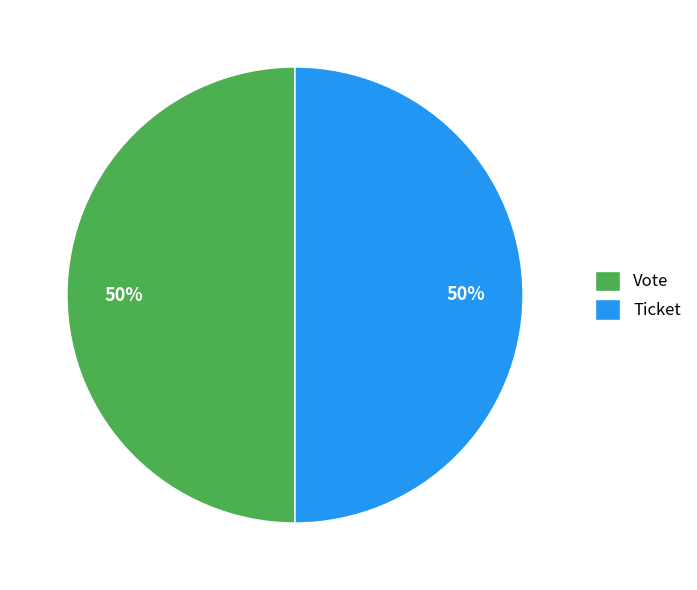

The Ticket slice represents 50% of the pie. True or false?

True